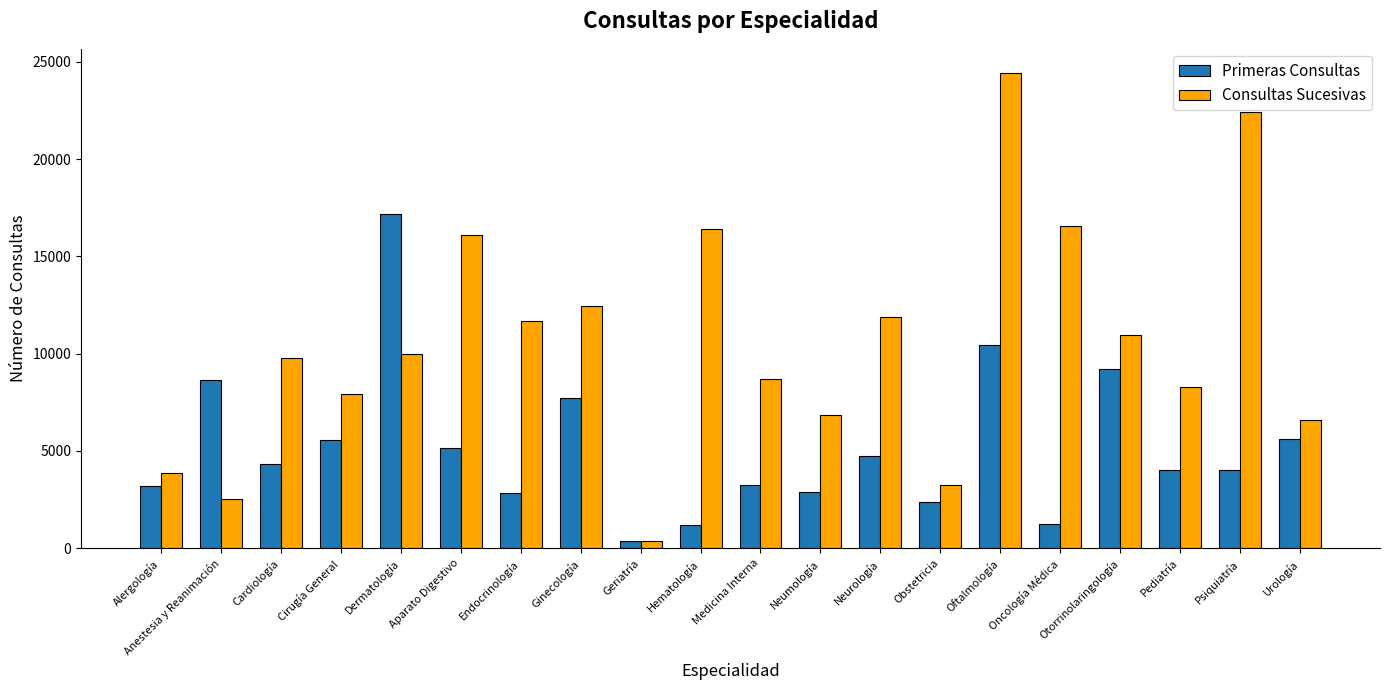

At which label does Primeras Consultas first exceed 4316?

Anestesia y Reanimación